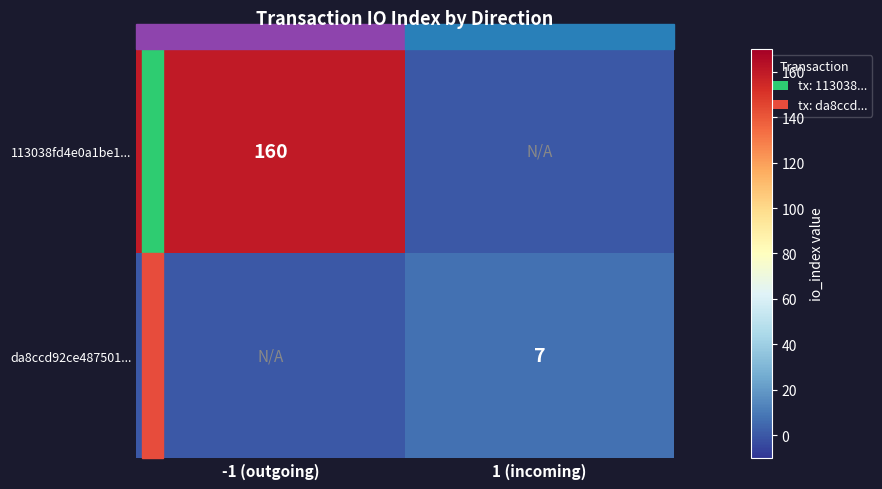

Between -1 (outgoing) and 1 (incoming), which is larger?

-1 (outgoing)